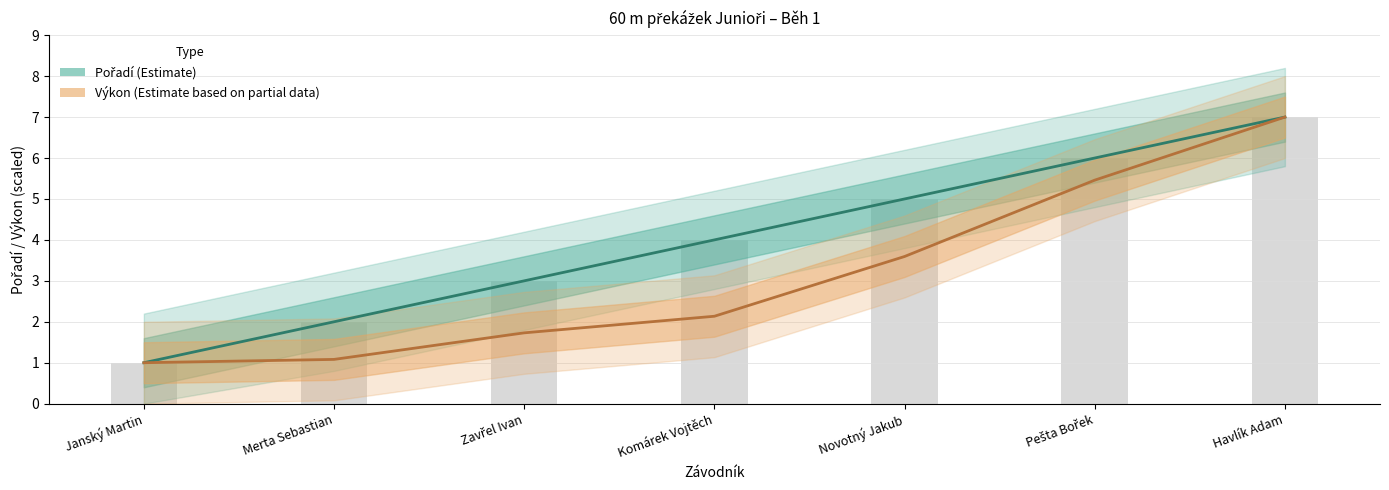

How many Pořadí values are between 2 and 6?

5